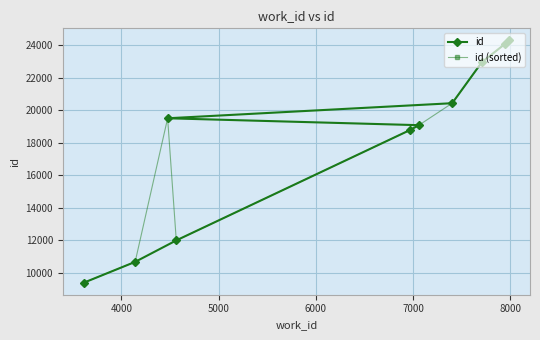

What is the value of the id (sorted) point at the 2nd from the left?

10665